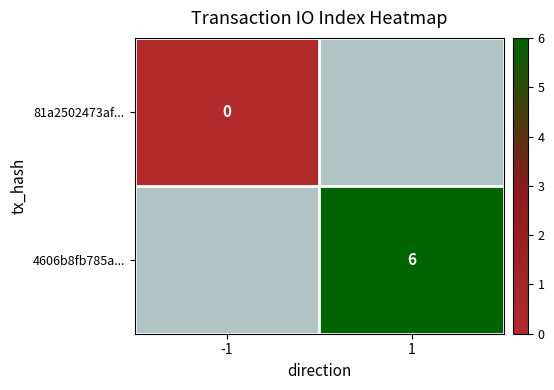

The 4606b8fb785a... series shows 6 at 1. True or false?

True